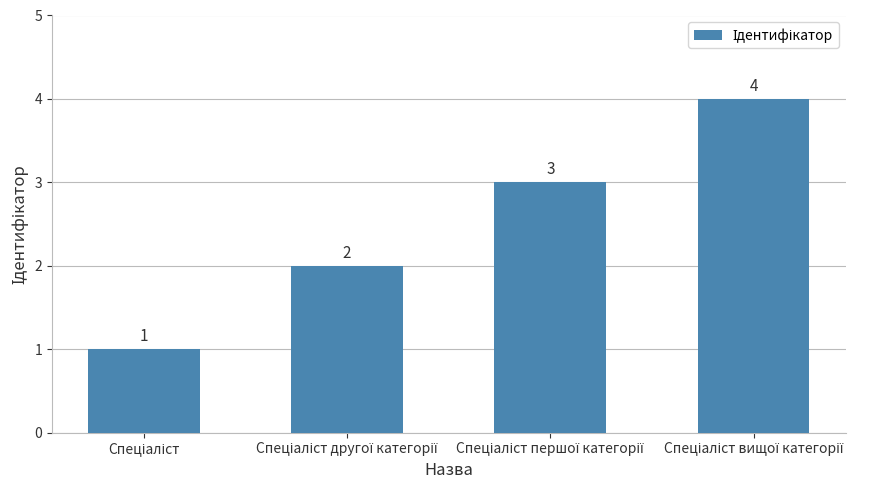

What is the maximum value shown in the chart?

4